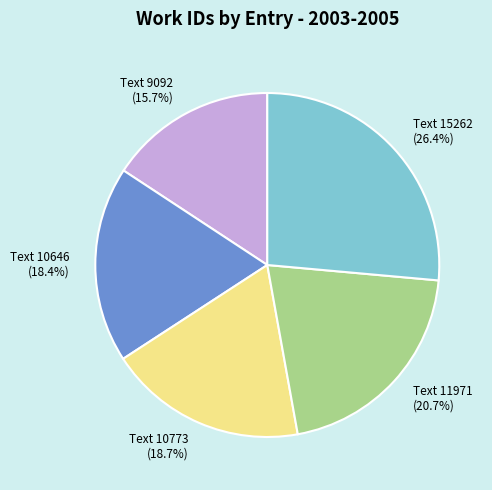

Does Text 10773 represent more than half of the total?

No